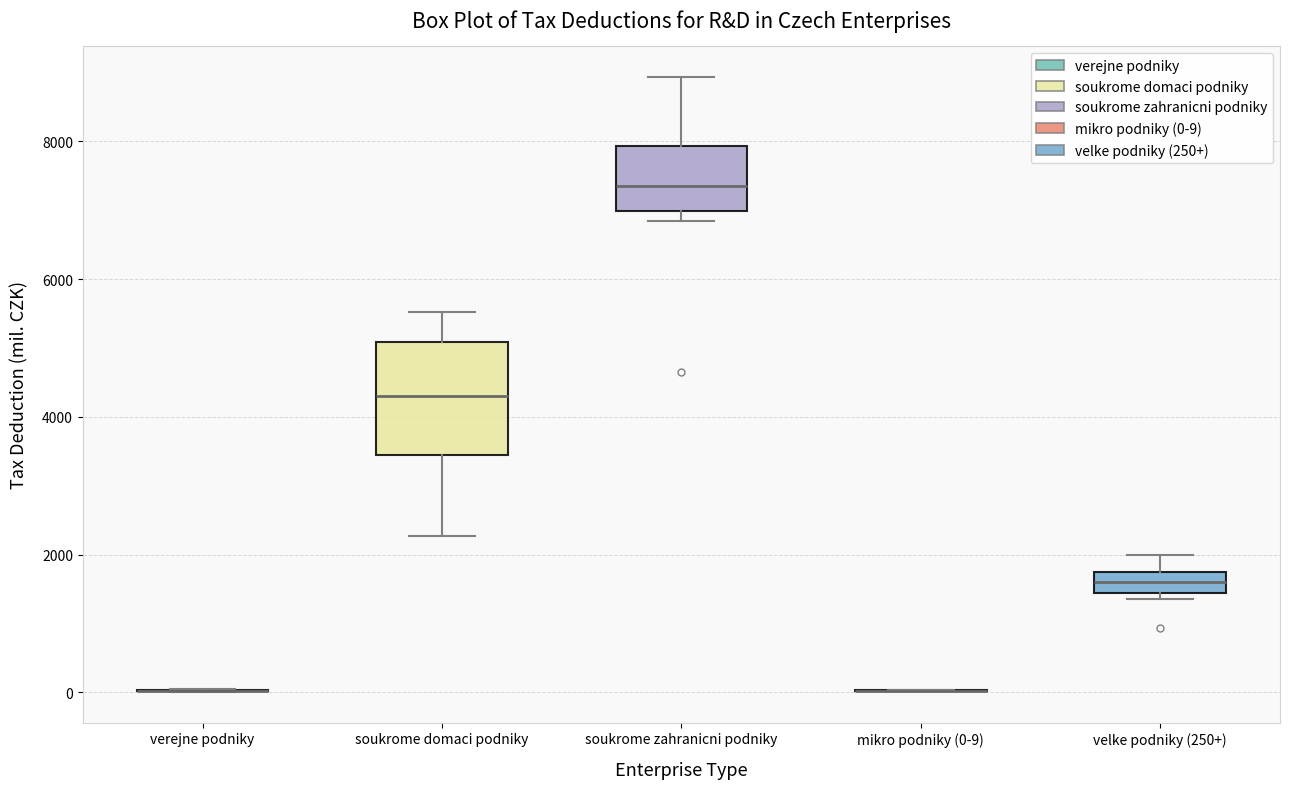

Where does the upper whisker of the box for velke podniky (250+) end on the y-axis? The values are not printed on the chart, so give them approximately, as read against the axis.

2000